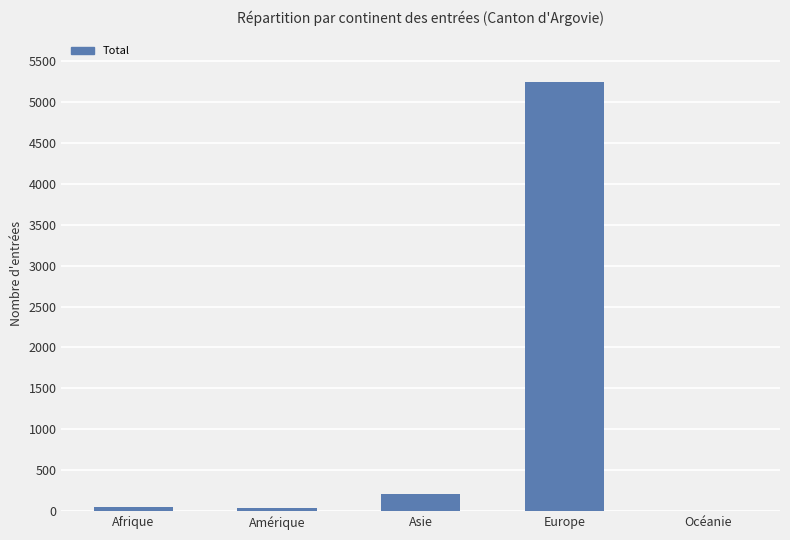

Which has a higher value, Europe or Amérique?

Europe